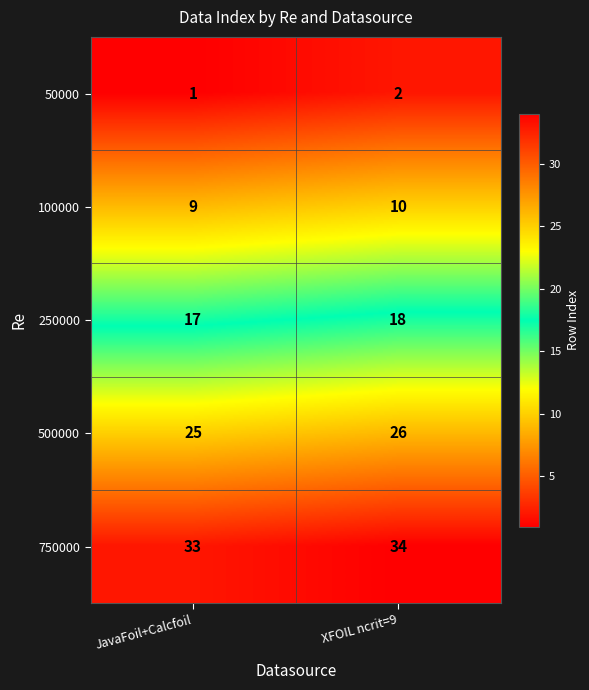

What is the average value of the 250000 series?

18